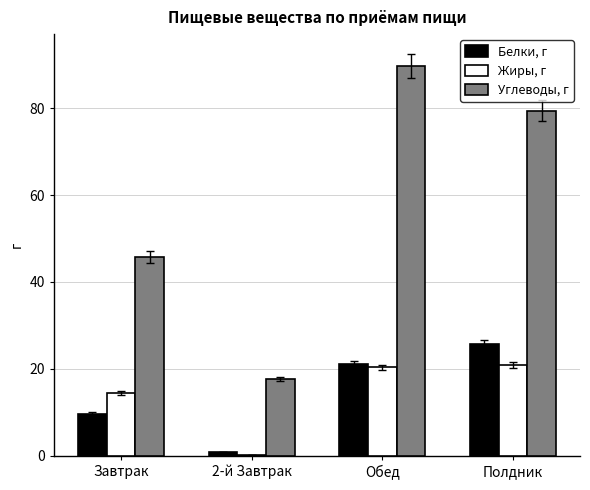

What are all the series names shown in the legend?

Белки, г, Жиры, г, Углеводы, г